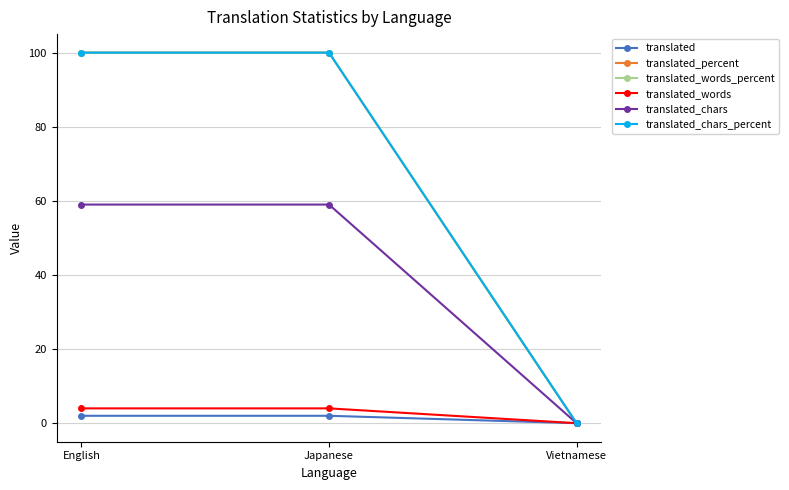

Is this an area chart (filled region under the line)?

No